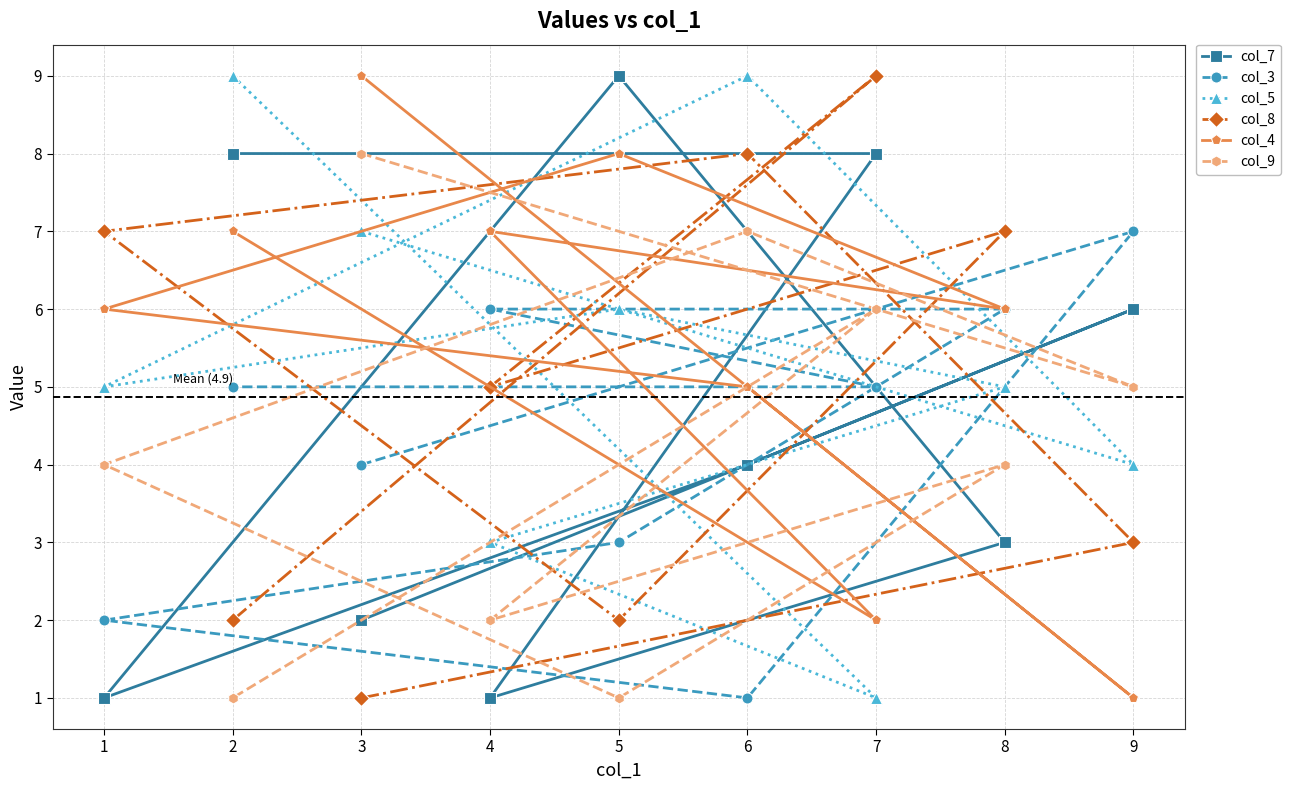

Is the value of col_9 at 7 greater than the value of col_8 at 5?

Yes